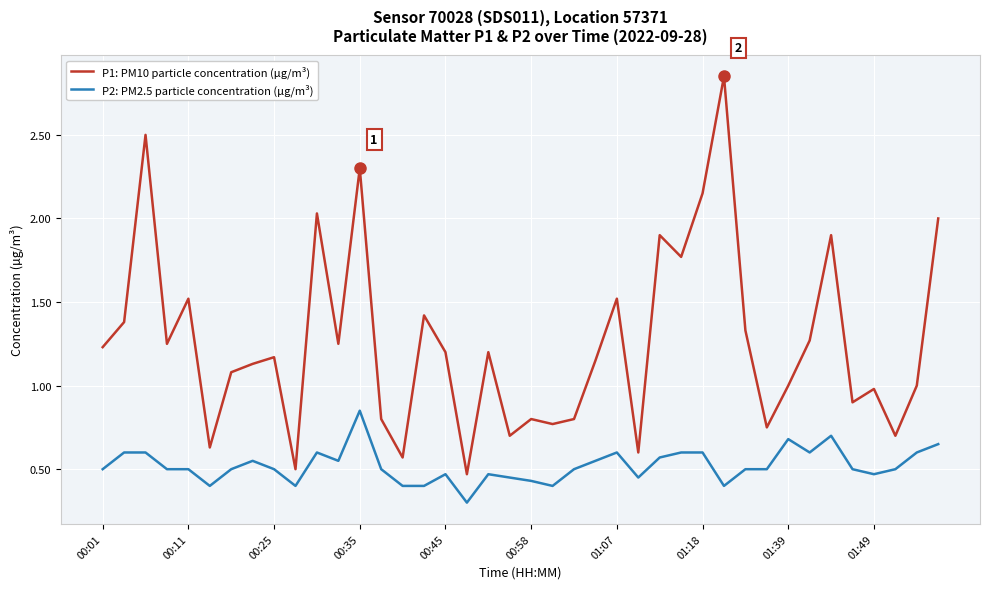

Which series has the largest total across all categories?

P1: PM10 particle concentration (µg/m³)